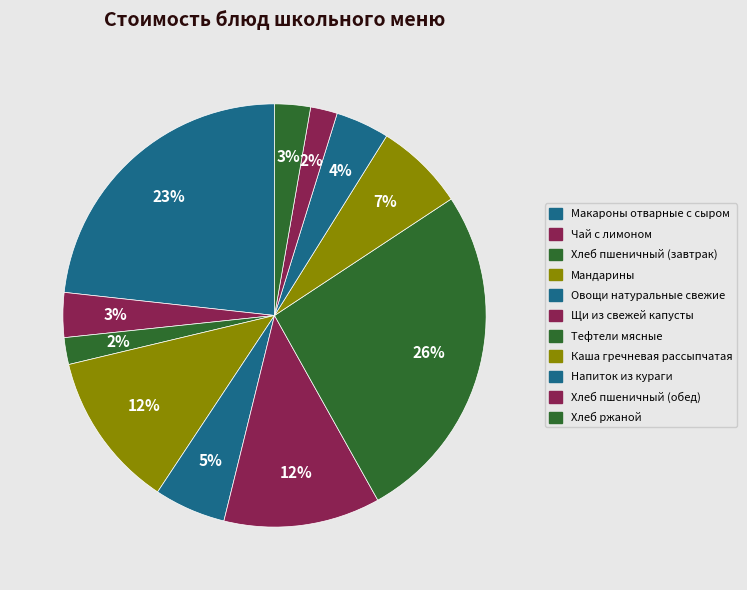

Rank the categories by value from lowest to highest.

Хлеб пшеничный (завтрак), Хлеб пшеничный (обед), Хлеб ржаной, Чай с лимоном, Напиток из кураги, Овощи натуральные свежие, Каша гречневая рассыпчатая, Мандарины, Щи из свежей капусты, Макароны отварные с сыром, Тефтели мясные